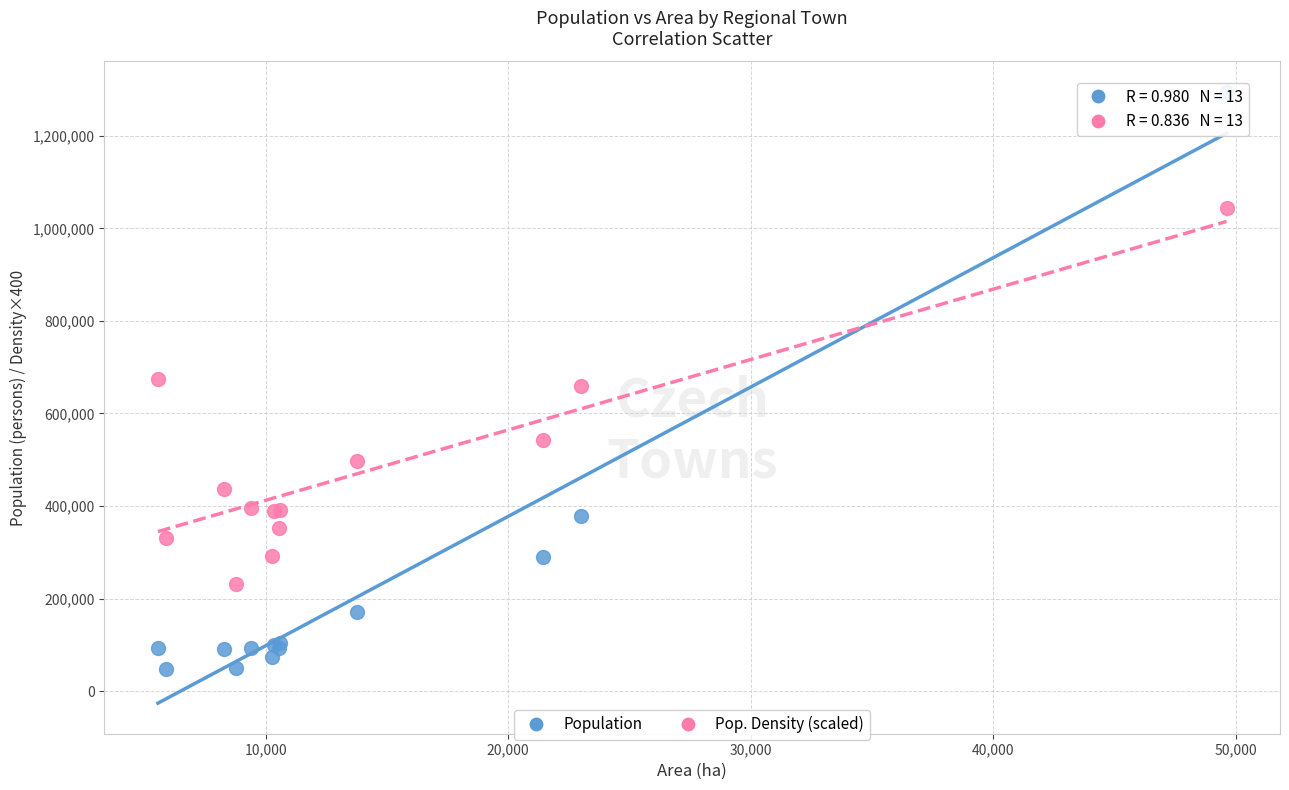

What are all the series names shown in the legend?

Population, Pop. Density (scaled)